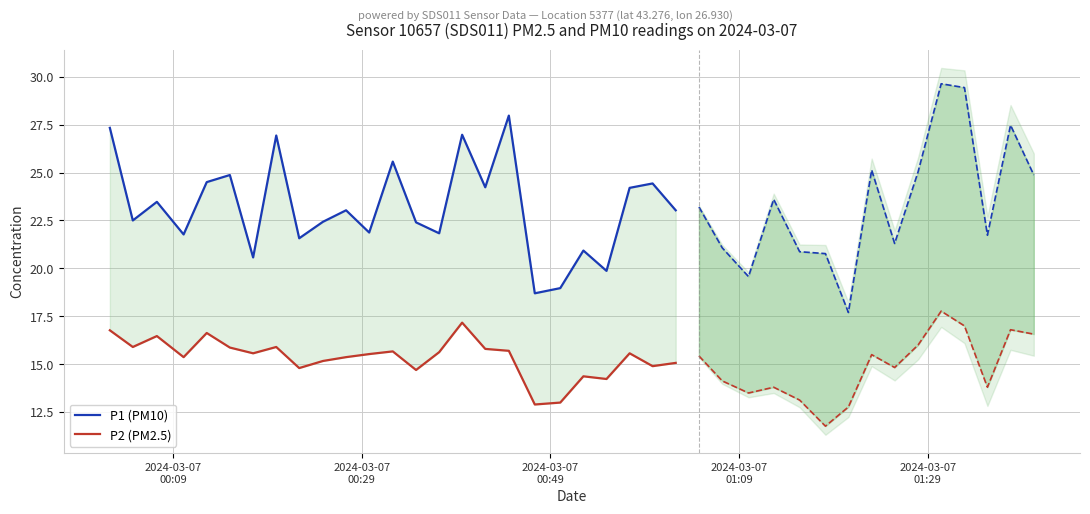

Rank the series at 2024-03-07
00:29 from lowest to highest value.

P2 (PM2.5), P1 (PM10)